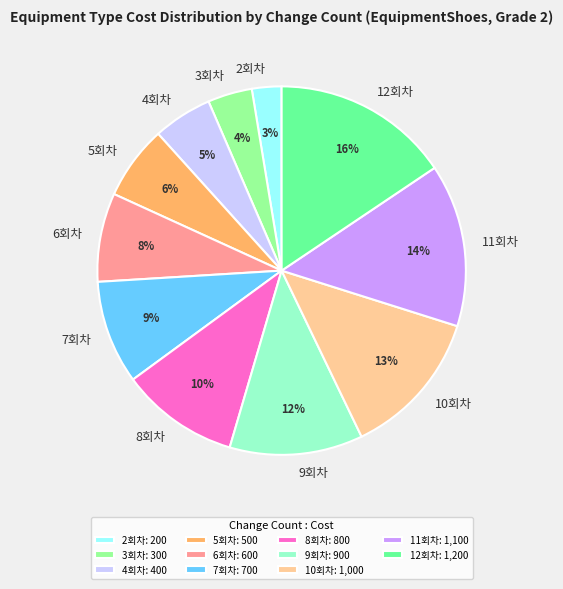

Count the number of slices in the pie.

11